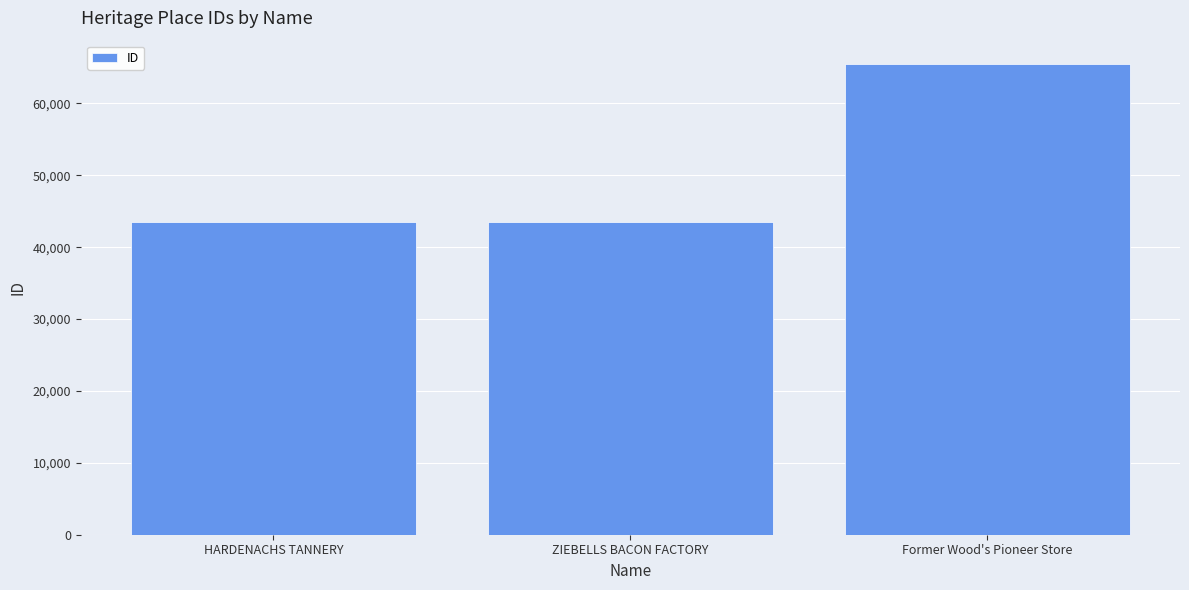

What is the sum of all values?

152468